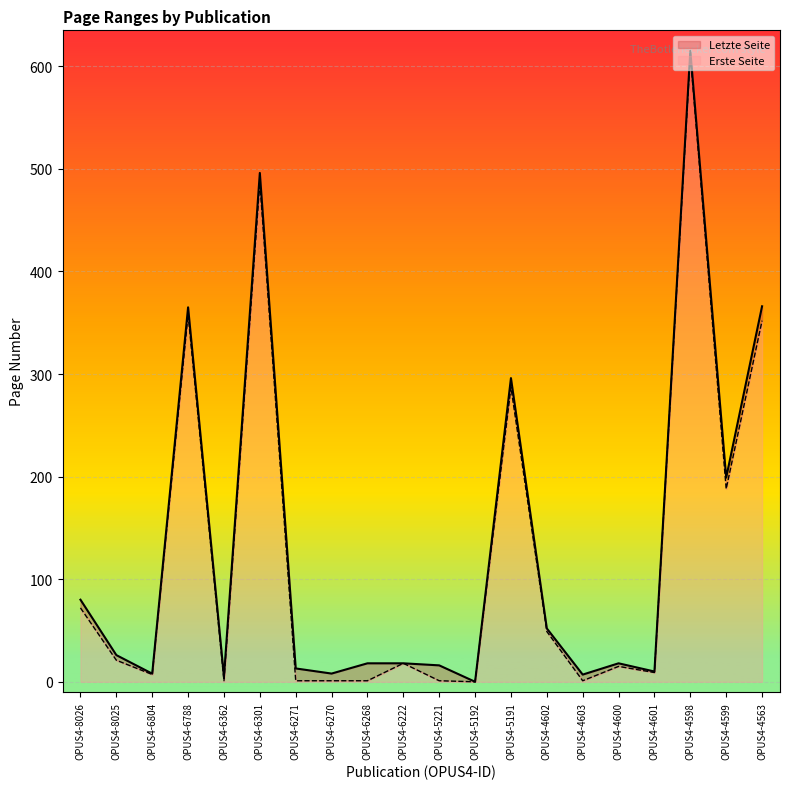

Rank the categories by Erste Seite value from lowest to highest.

OPUS4-5192, OPUS4-6362, OPUS4-6271, OPUS4-6270, OPUS4-6268, OPUS4-5221, OPUS4-4603, OPUS4-6804, OPUS4-4601, OPUS4-4600, OPUS4-6222, OPUS4-8025, OPUS4-4602, OPUS4-8026, OPUS4-4599, OPUS4-5191, OPUS4-4563, OPUS4-6788, OPUS4-6301, OPUS4-4598